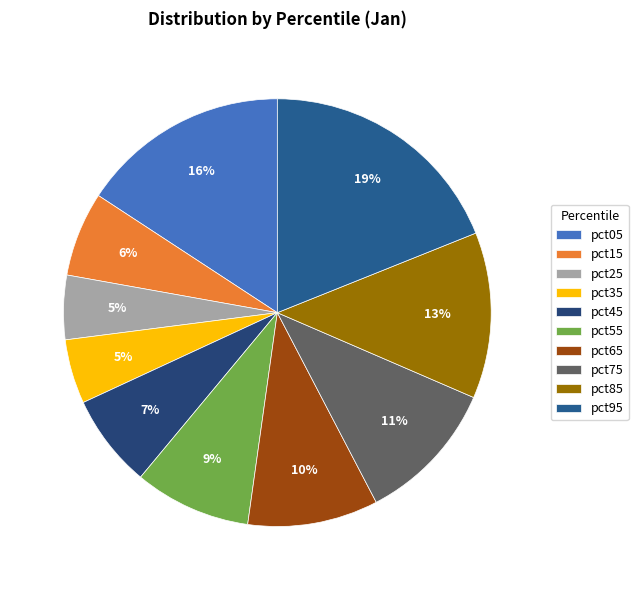

True or false: pct75 accounts for 2% of the total.

False